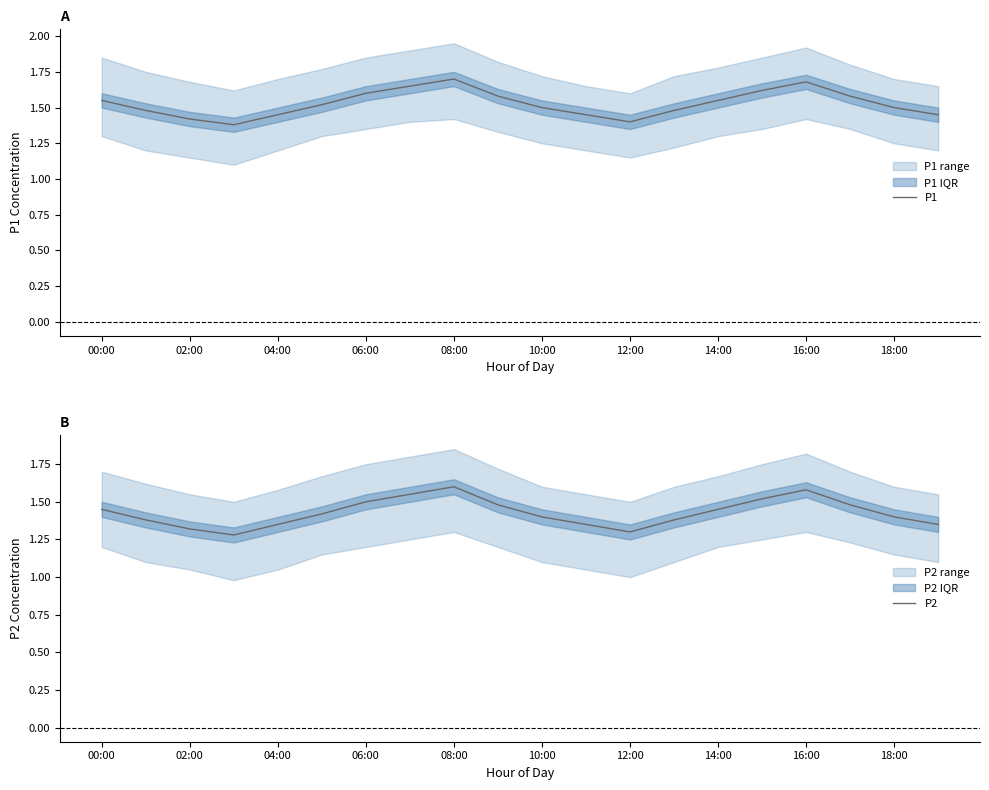

True or false: P2 and P1 cross at least once.

False